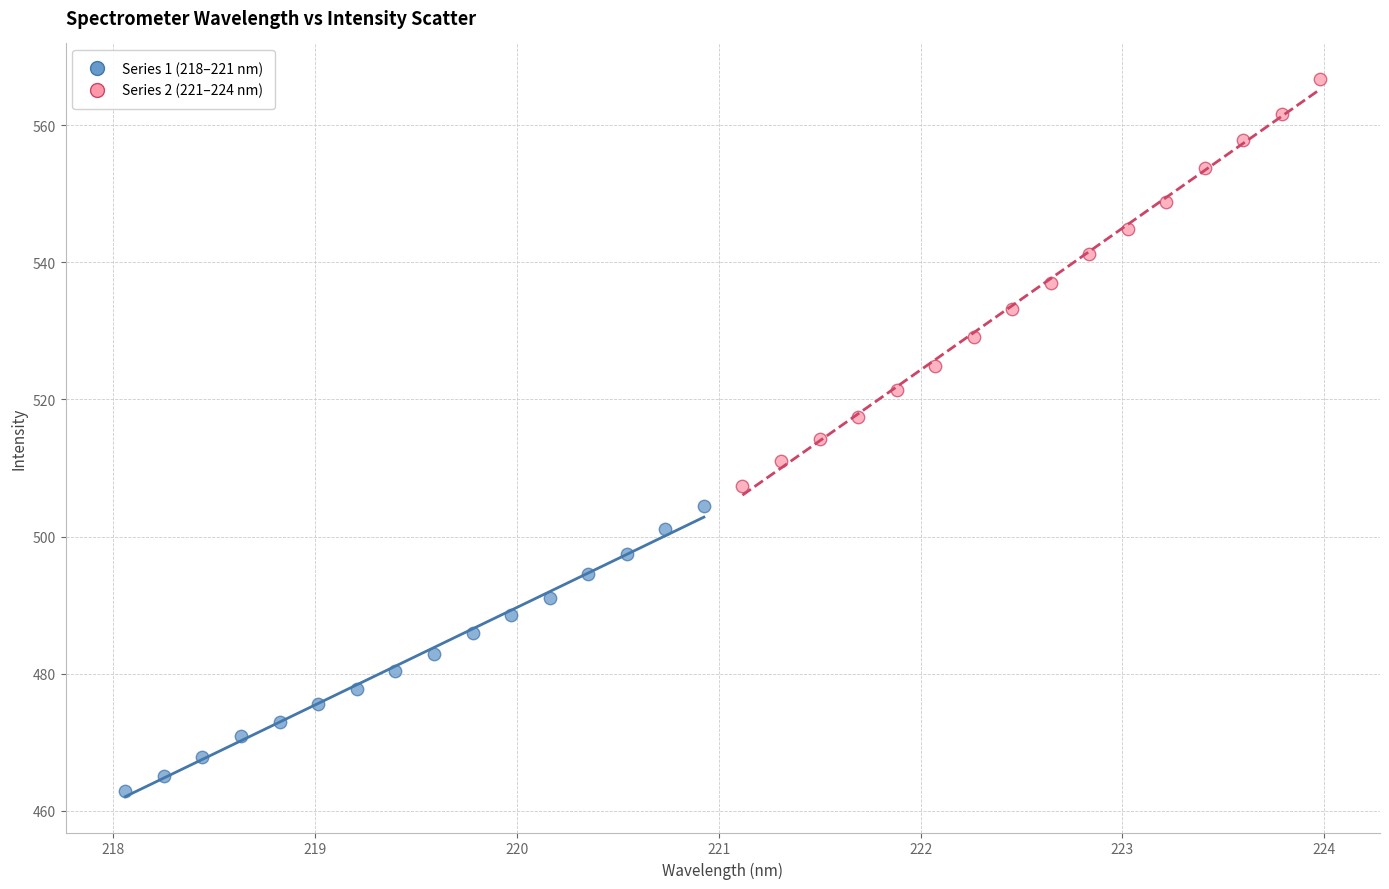

Which series has the largest Y range (max minus min)?

Series 2 (221–224 nm)